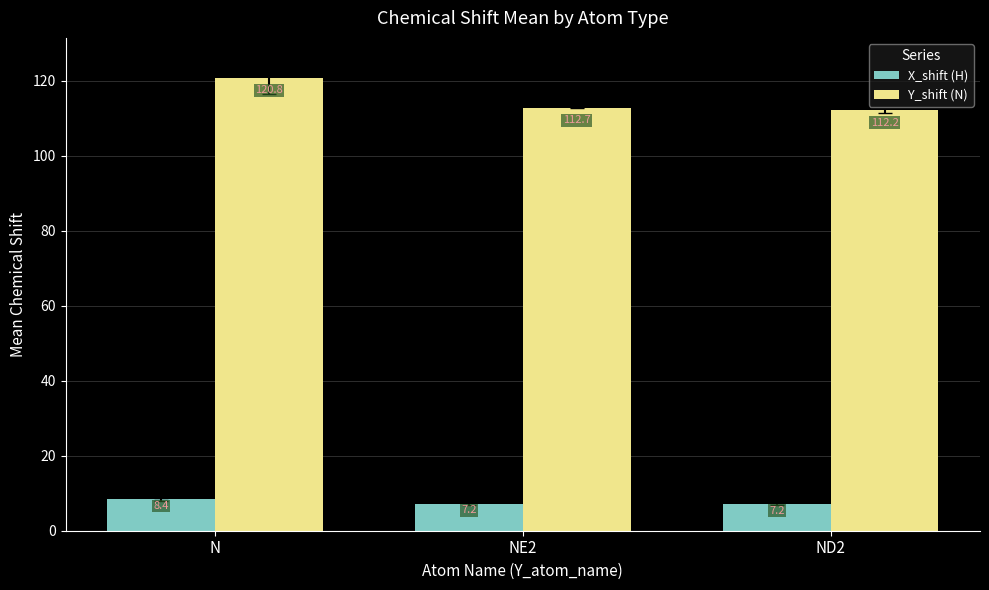

At which label does Y_shift (N) reach its peak?

N